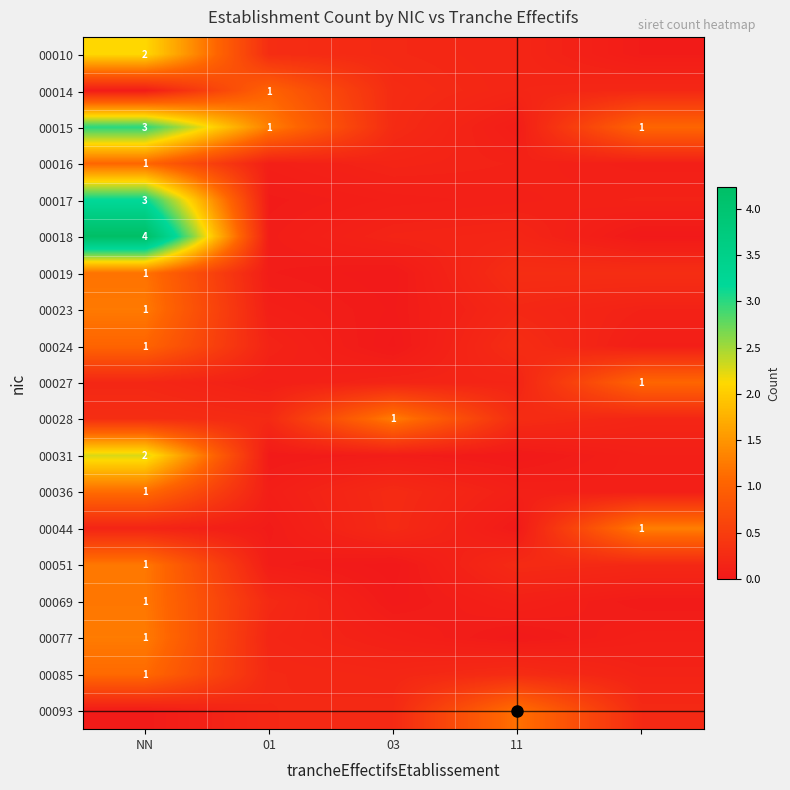

At which category is the sum across all series the highest?

NN